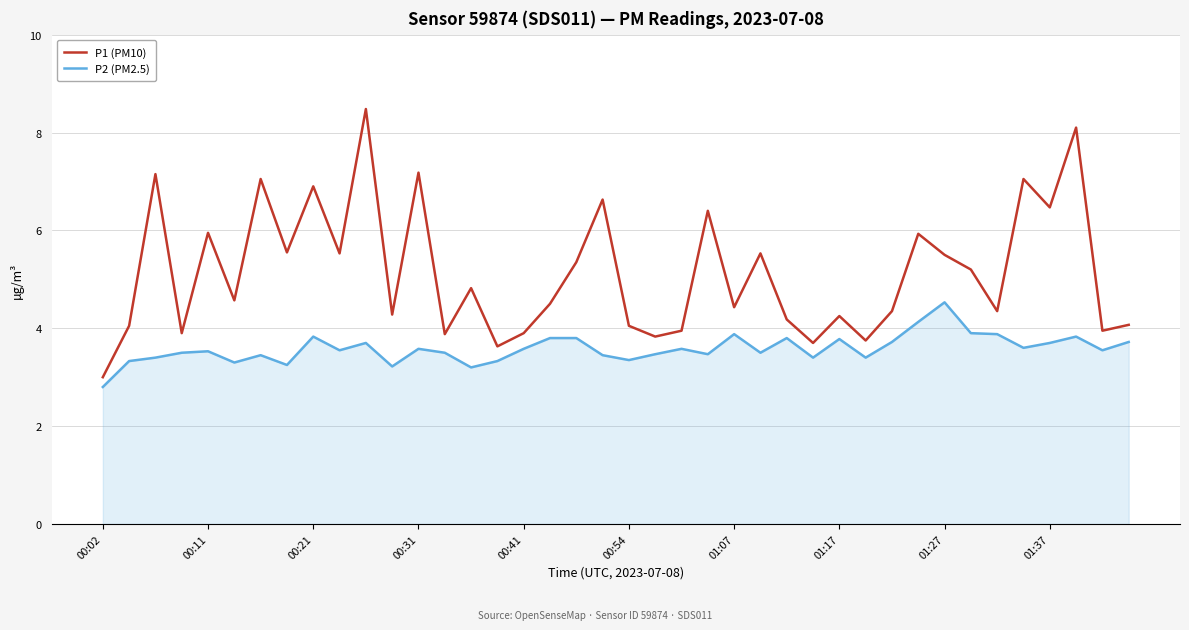

Which series has the largest total across all categories?

P1 (PM10)